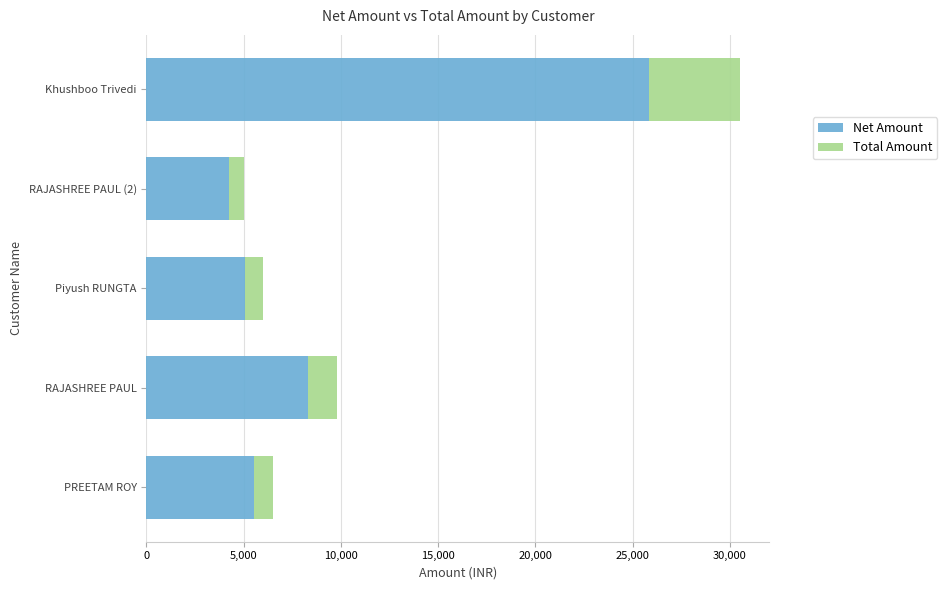

What is the difference between the maximum and minimum values in the Net Amount series?

21610.2